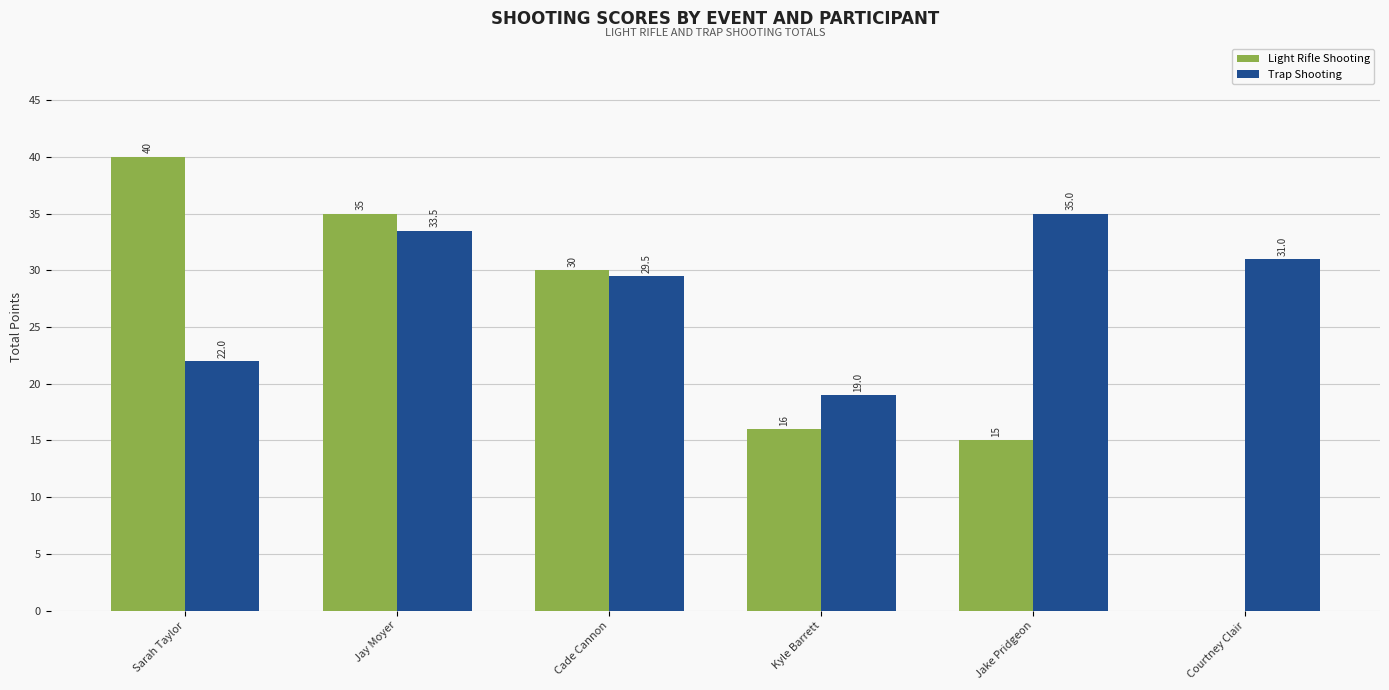

The Trap Shooting series shows 10.0 at Kyle Barrett. True or false?

False